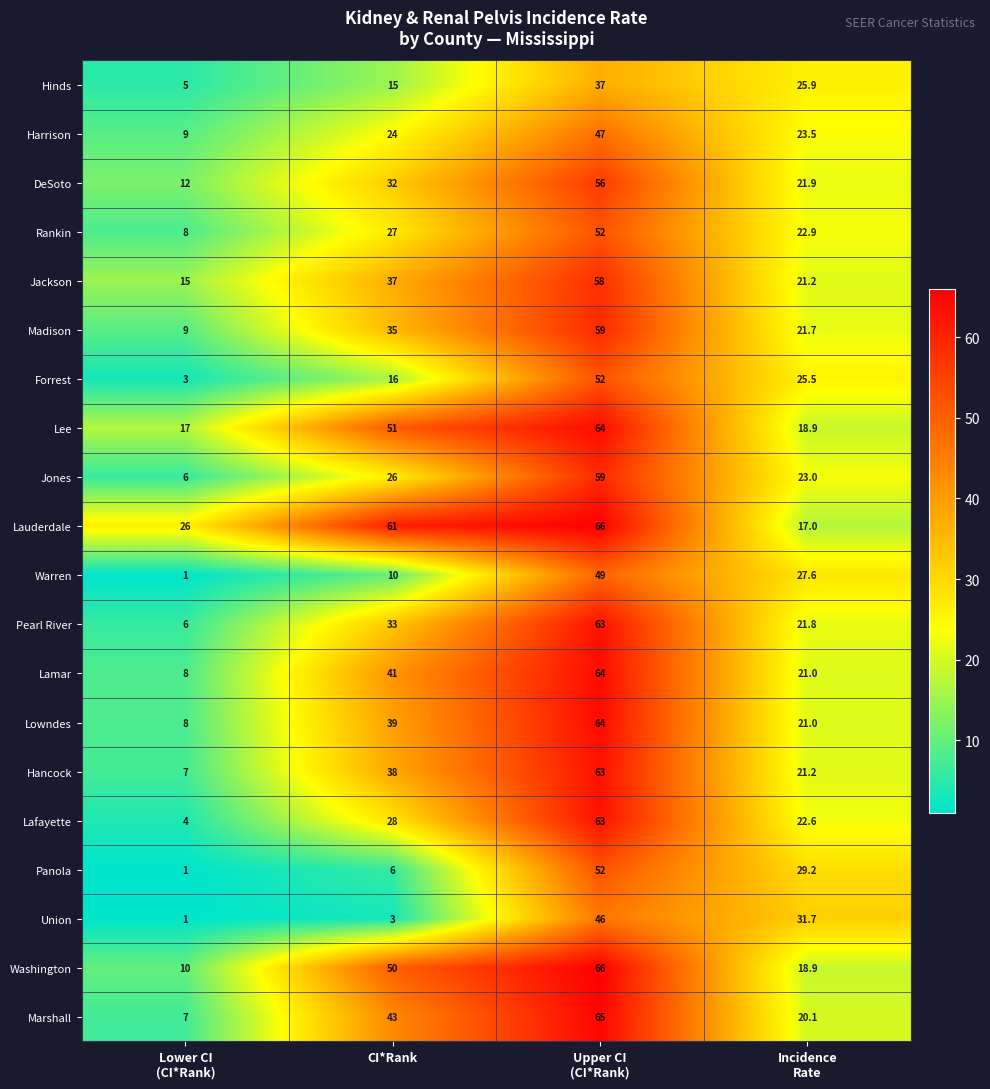

Rank the series at CI*Rank from highest to lowest value.

Lauderdale, Lee, Washington, Marshall, Lamar, Lowndes, Hancock, Jackson, Madison, Pearl River, DeSoto, Lafayette, Rankin, Jones, Harrison, Forrest, Hinds, Warren, Panola, Union